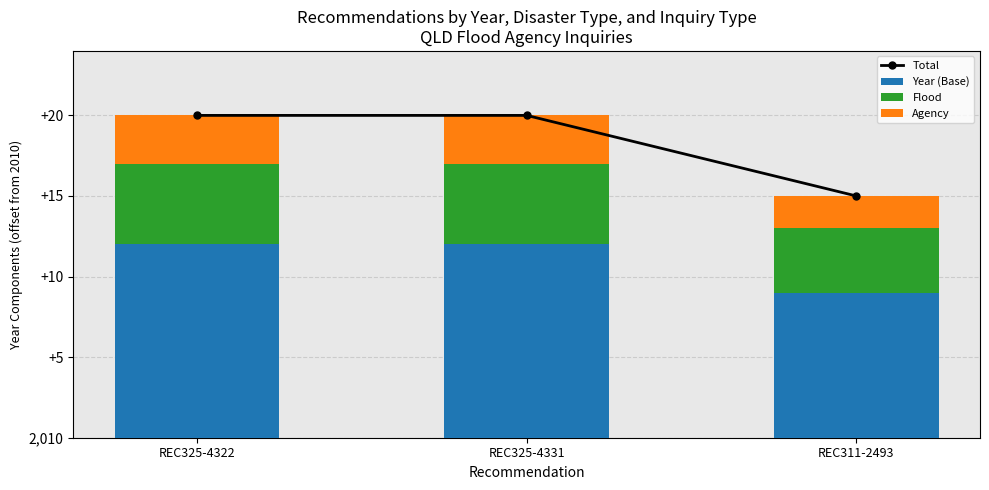

What is the average value of the Year (Base) series?

11